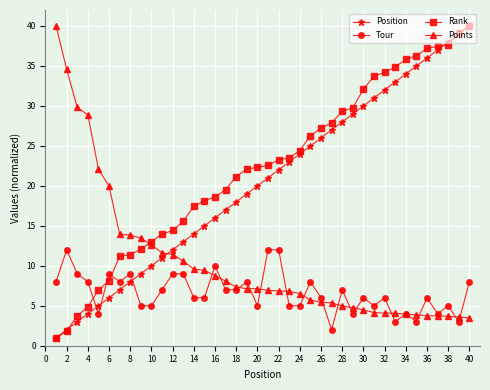

True or false: Points and Position intersect in this chart.

True